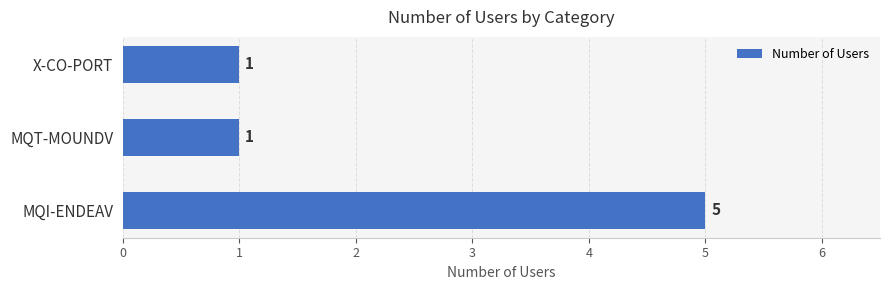

How many distinct data groups are displayed?

1